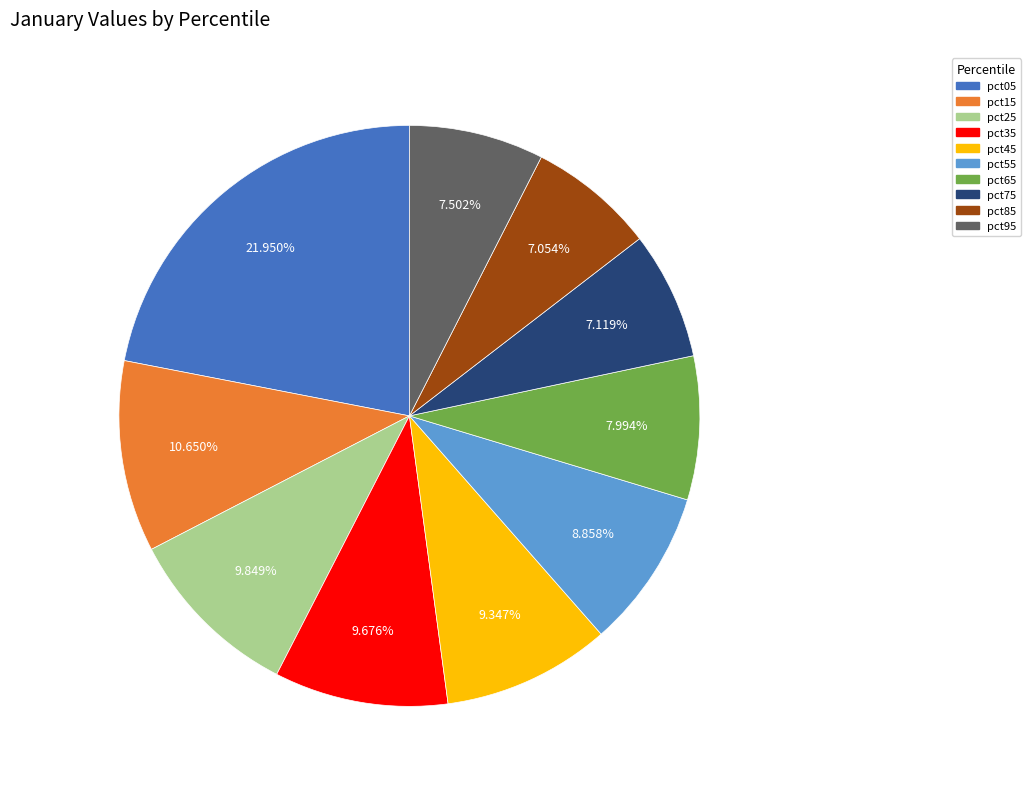

Is there any slice that represents more than half of the pie?

No